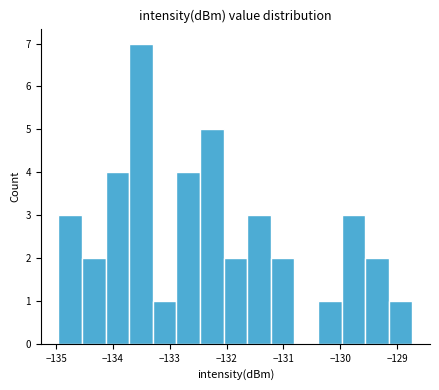

Reading left to right, list every bar in this chart as the range it spans on the x-axis followed by its height. Neither the bar edges nor the heights are printed on the chart, so give them approximately, as read against the axes.

-135.0 to -134.5: 3
-134.5 to -134.1: 2
-134.1 to -133.7: 4
-133.7 to -133.3: 7
-133.3 to -132.9: 1
-132.9 to -132.5: 4
-132.5 to -132.1: 5
-132.1 to -131.6: 2
-131.6 to -131.2: 3
-131.2 to -130.8: 2
-130.8 to -130.4: 0
-130.4 to -130.0: 1
-130.0 to -129.6: 3
-129.6 to -129.1: 2
-129.1 to -128.7: 1